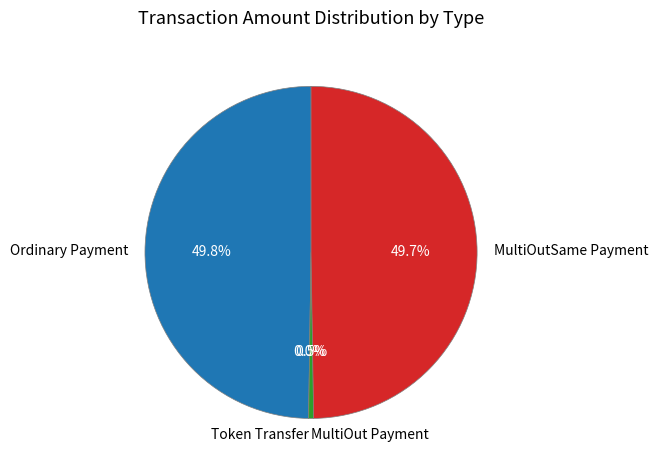

Which slice is the smallest?

Token Transfer